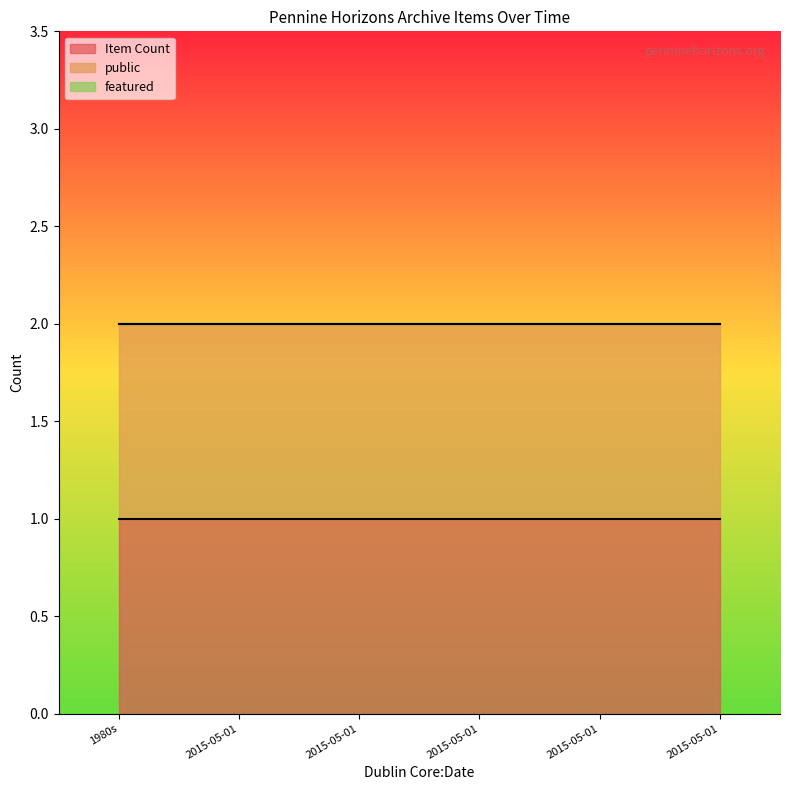

The Item Count series shows 1 at 2015-05-01T22:03:57. True or false?

True